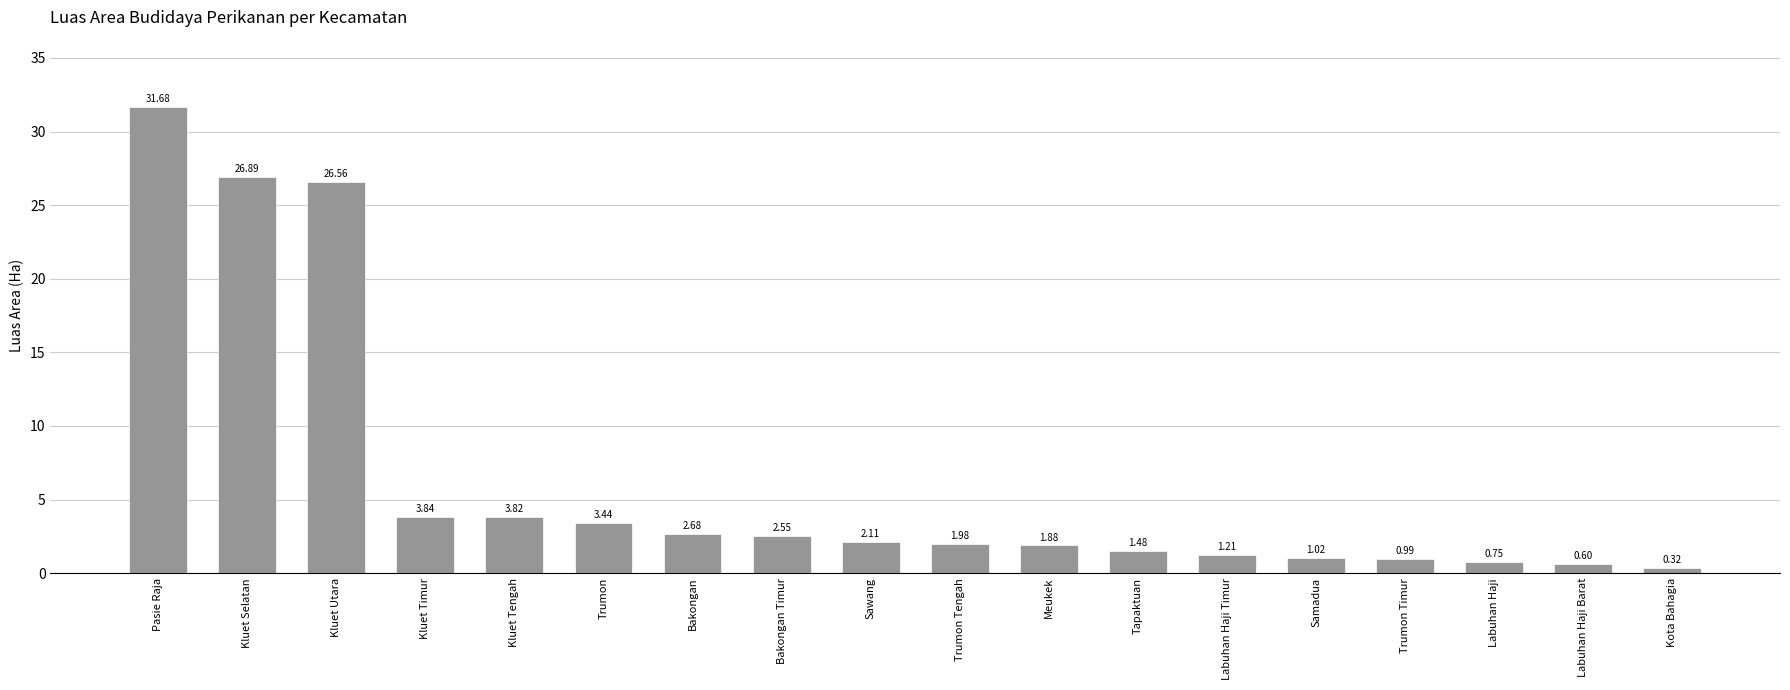

Where is the data nearest to the value 16?

Kluet Utara